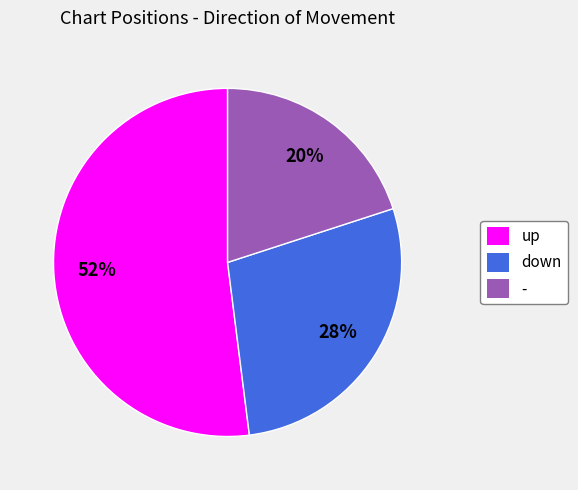

What percentage is the - slice, to the nearest percent?

20%